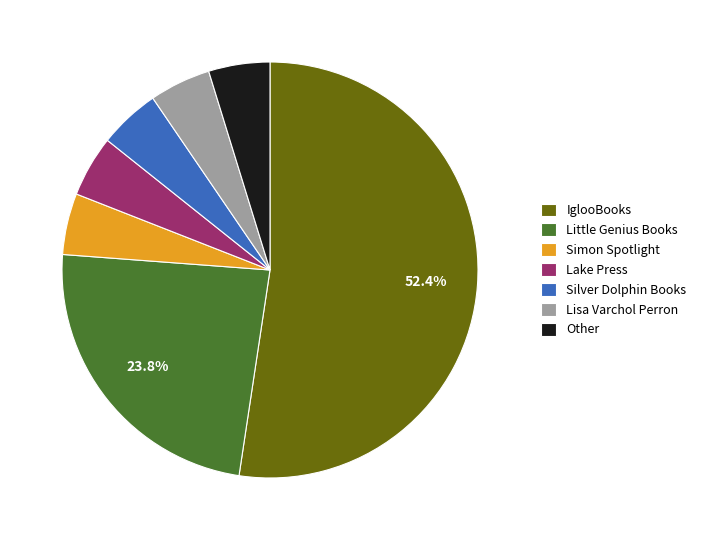

What is the largest slice in the pie chart?

IglooBooks